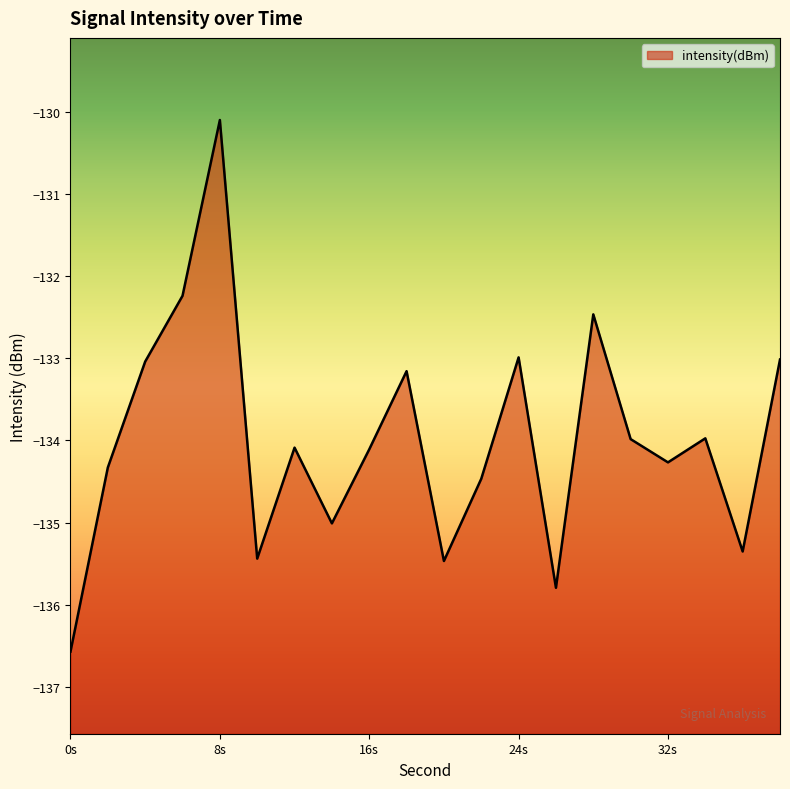

What is the smallest value displayed?

-136.6